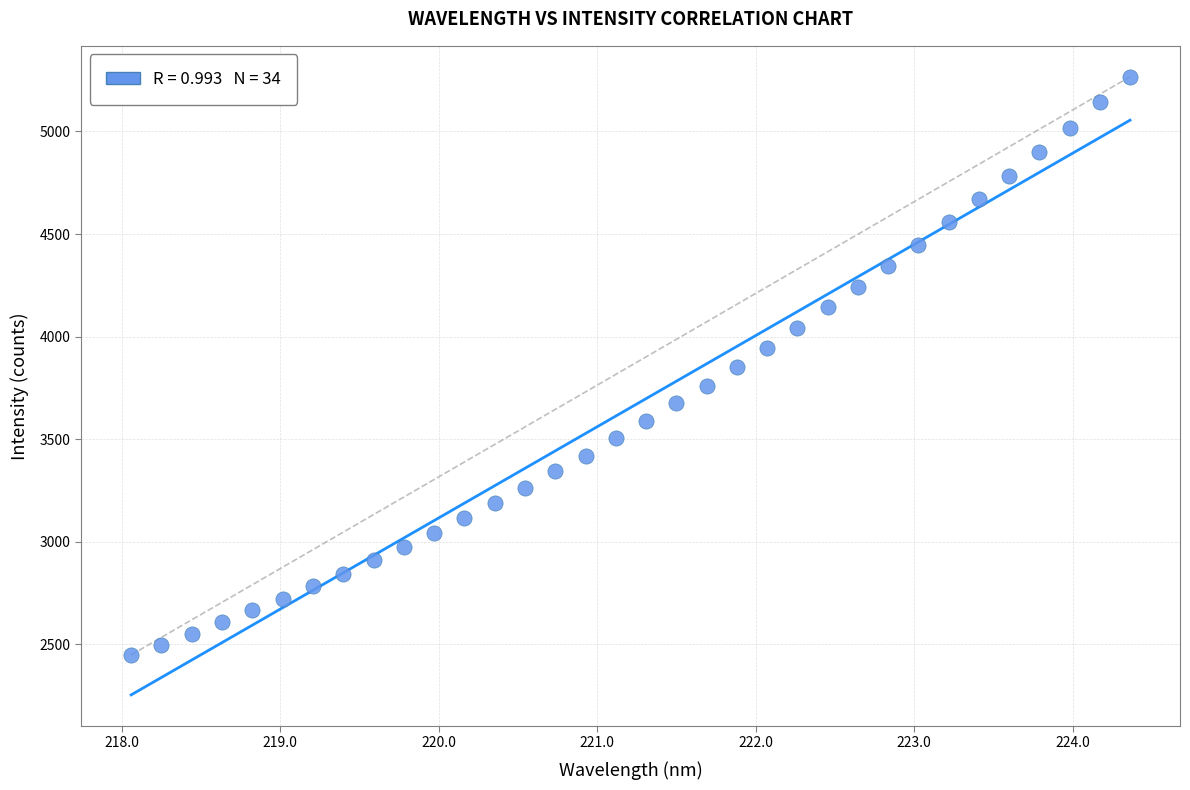

What is the range of Y values (max minus min)?

2817.9